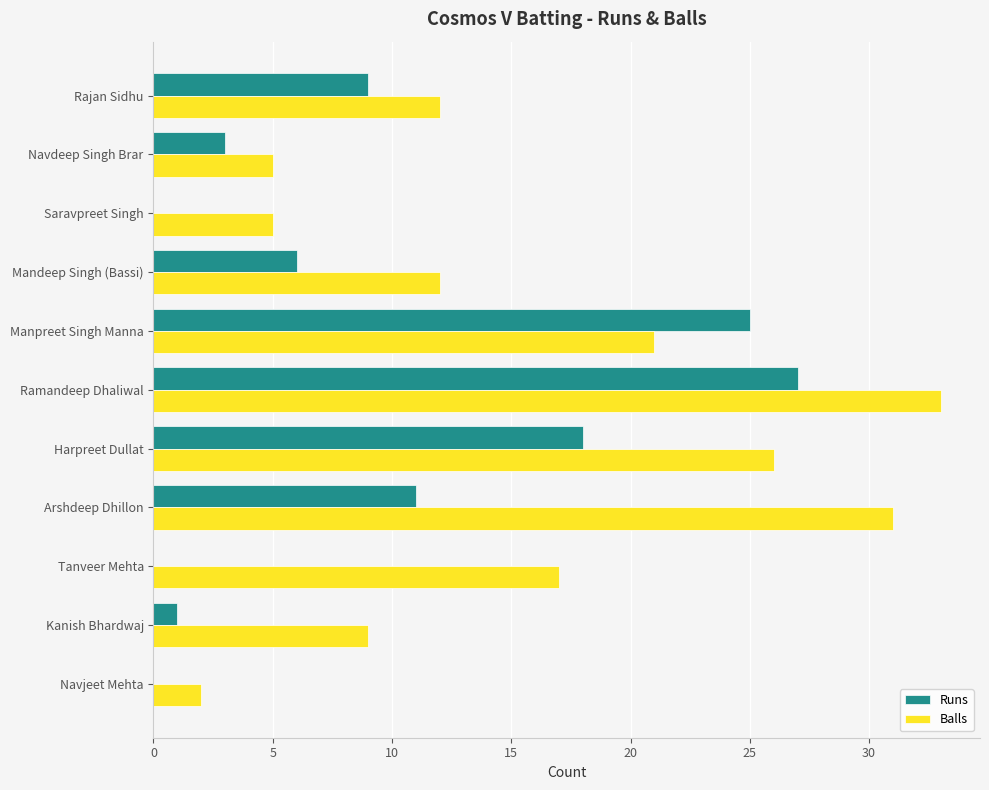

What is the sum of the Balls values at Arshdeep Dhillon and Navdeep Singh Brar?

36